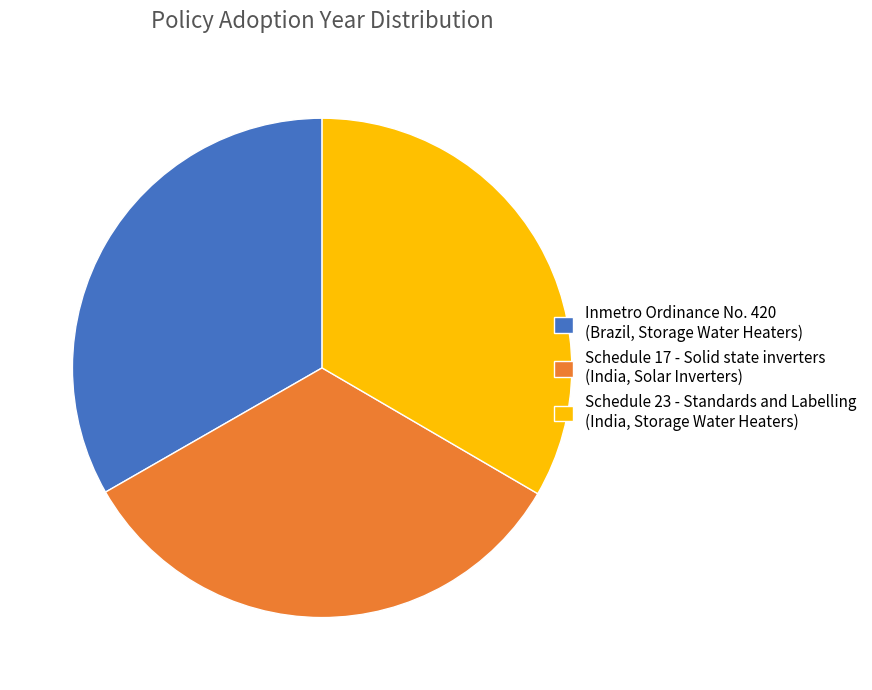

What is the ratio of the value at Schedule 23 - Standards and Labelling (India, Storage Water Heaters) to the value at Schedule 17 - Solid state inverters (India, Solar Inverters)?

1.0